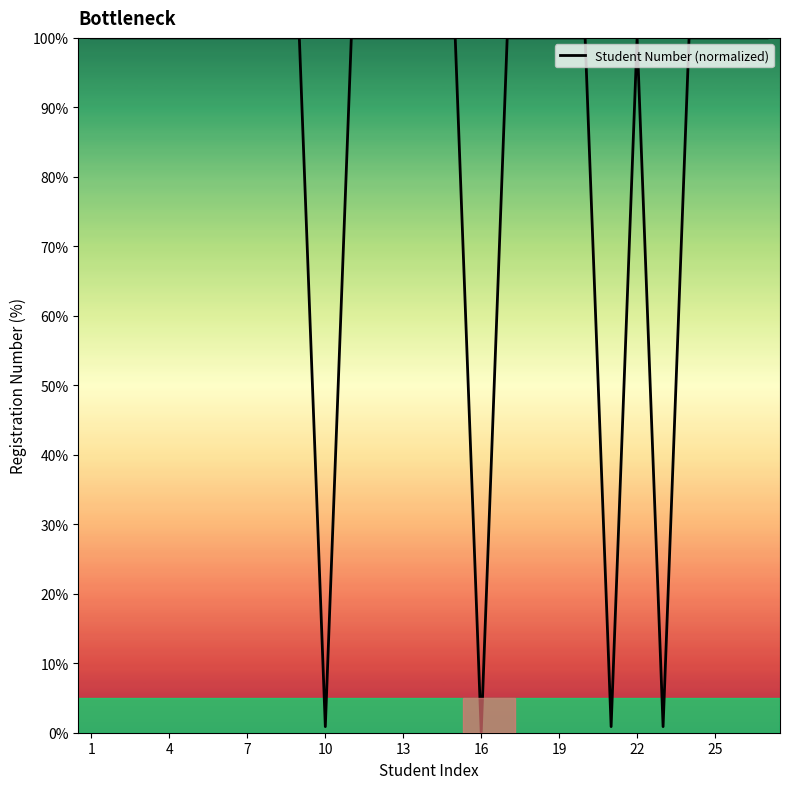

What is the maximum value shown in the chart?

100.0